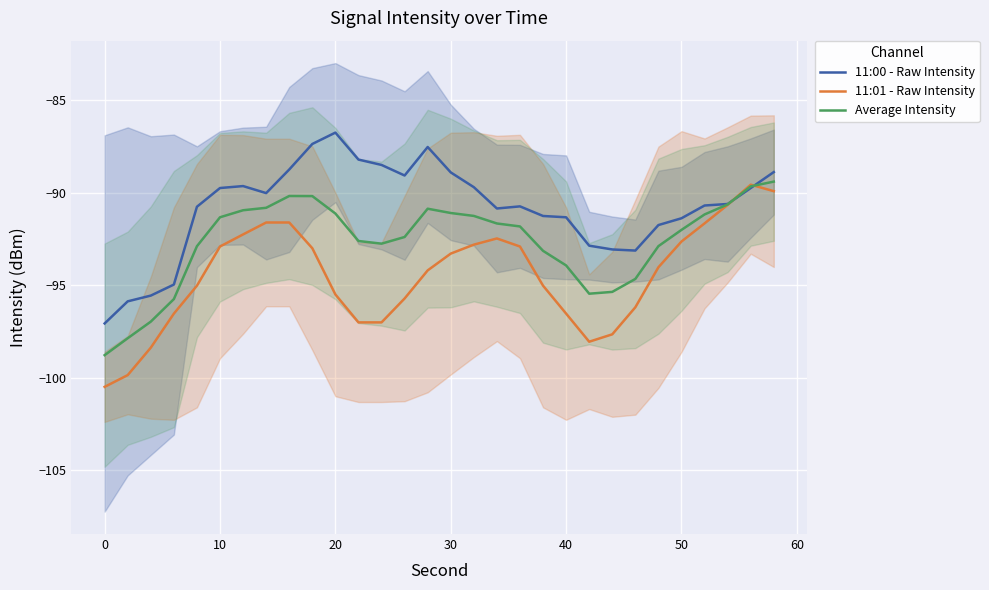

What is the maximum value for Average Intensity?

-89.4